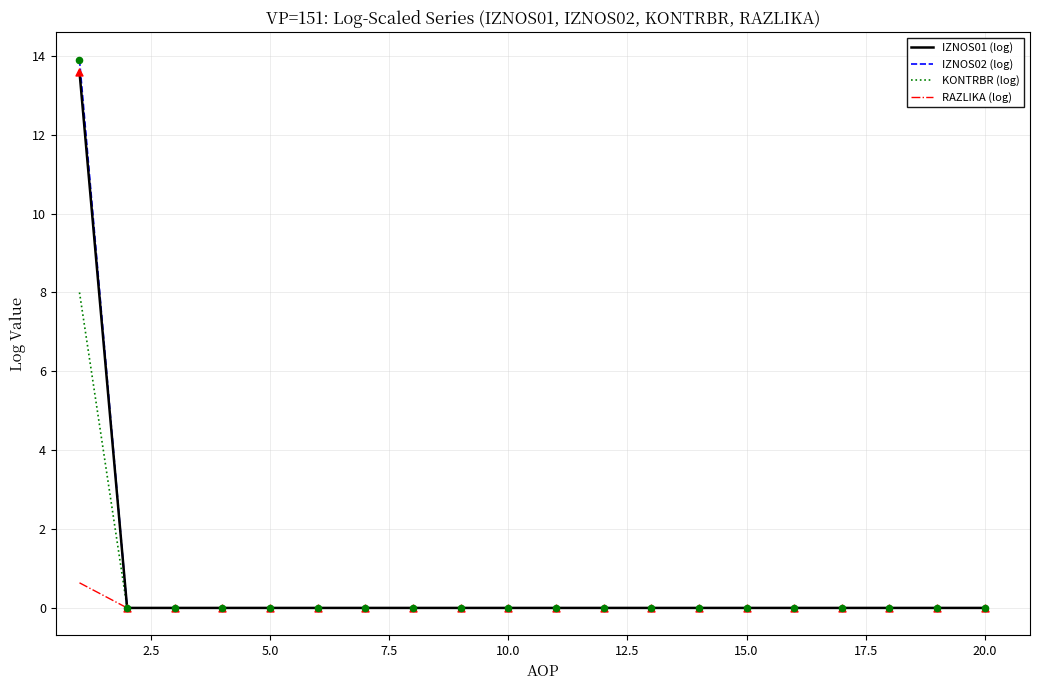

Which series has the widest spread of values?

IZNOS02 (log)